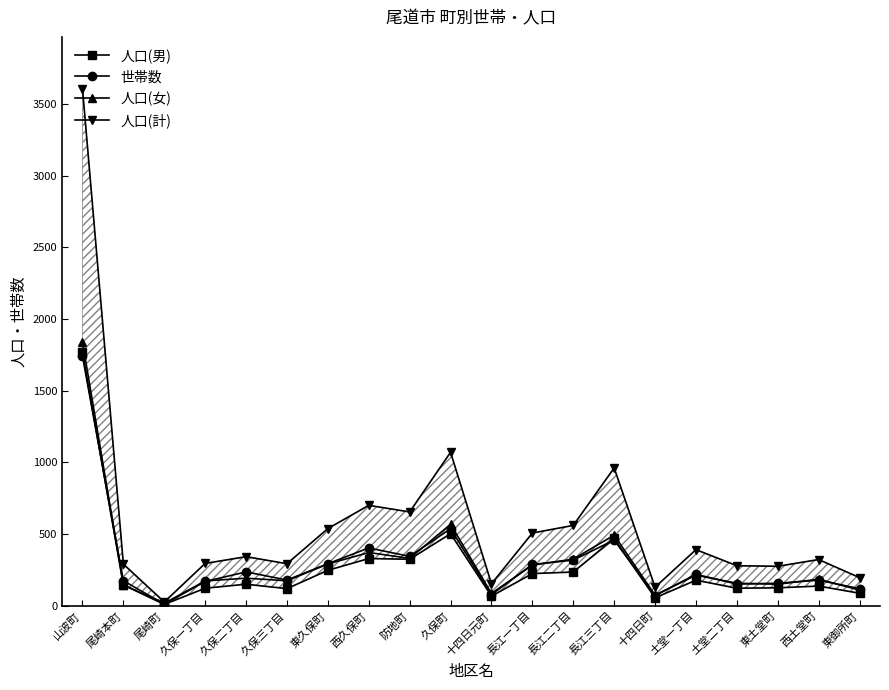

Which label corresponds to the largest value in the chart?

山波町